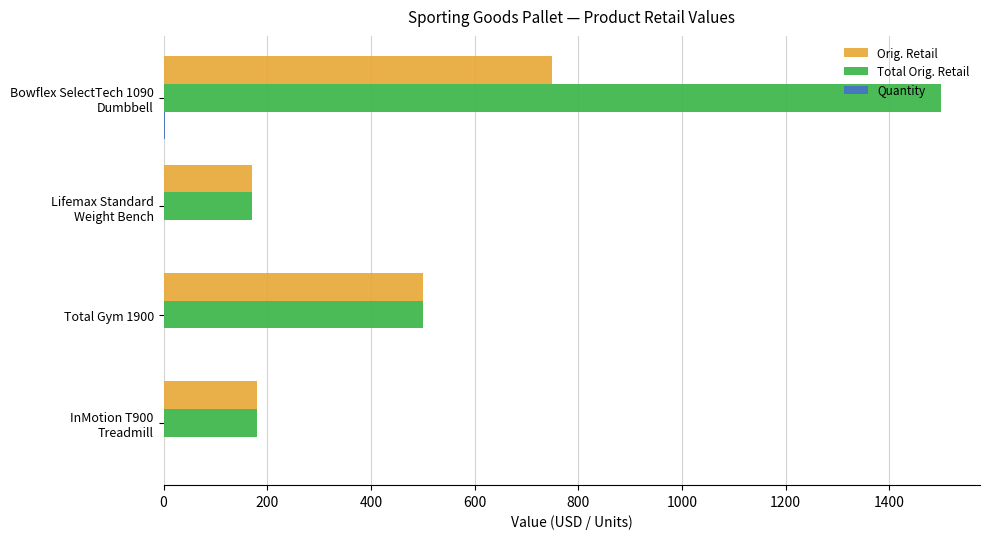

Which series has the largest total across all categories?

Total Orig. Retail